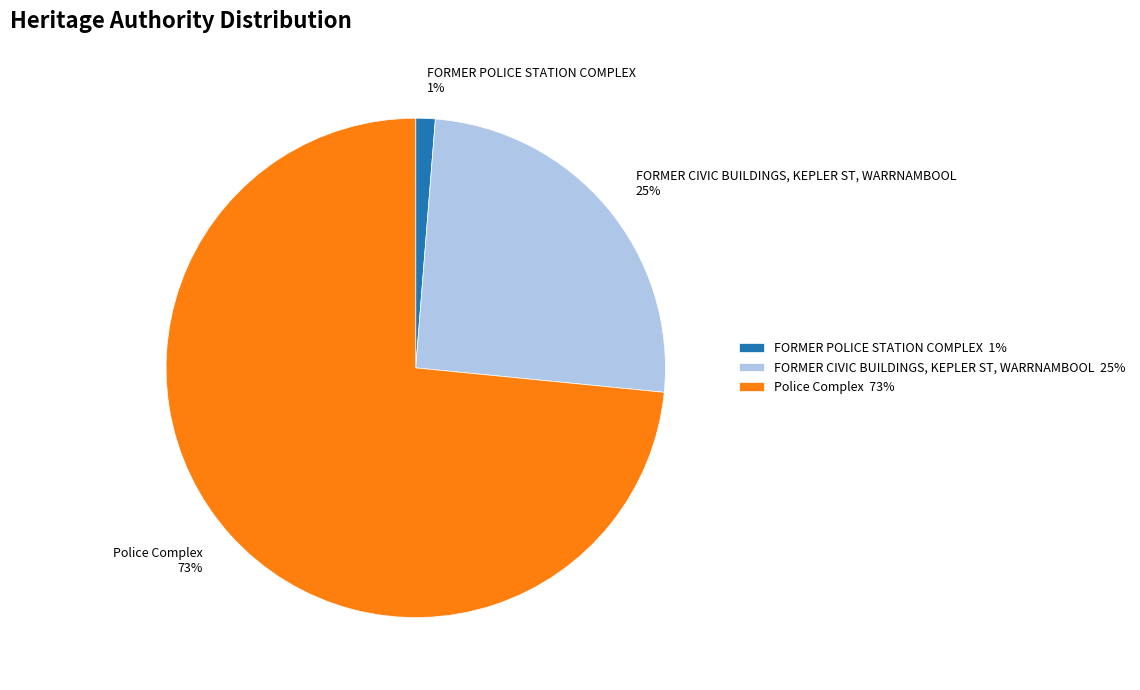

Combined, do FORMER POLICE STATION COMPLEX 1% and Police Complex 73% account for over 50%?

Yes